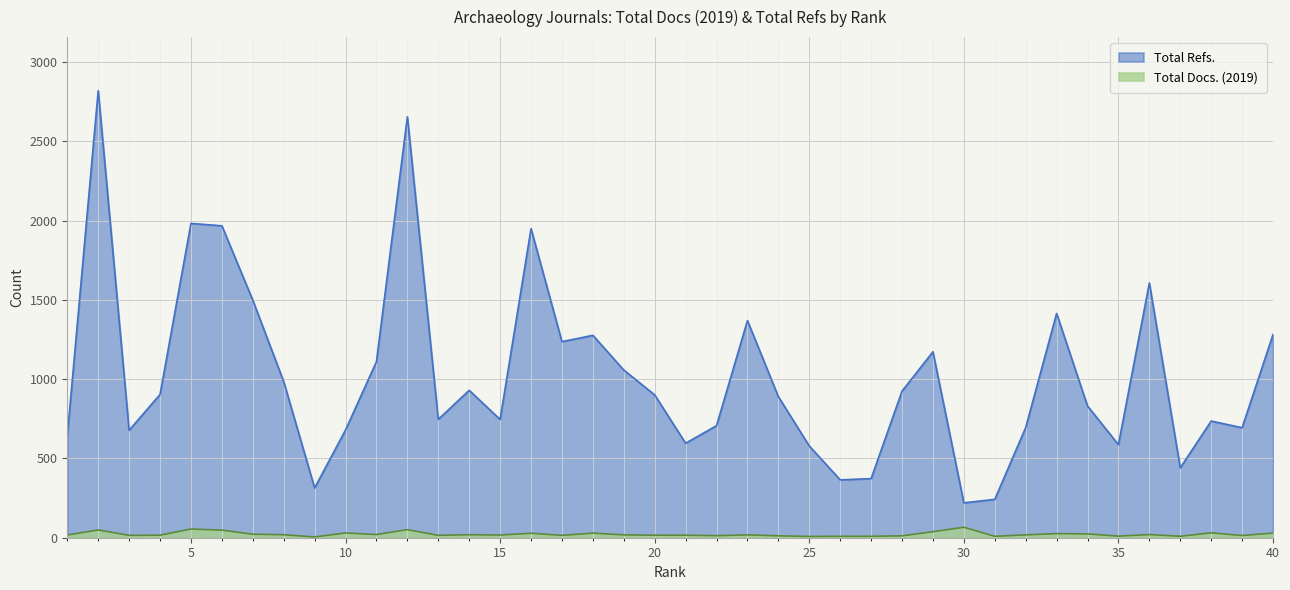

True or false: Total Docs. (2019) has a value of 26 at 33.

True